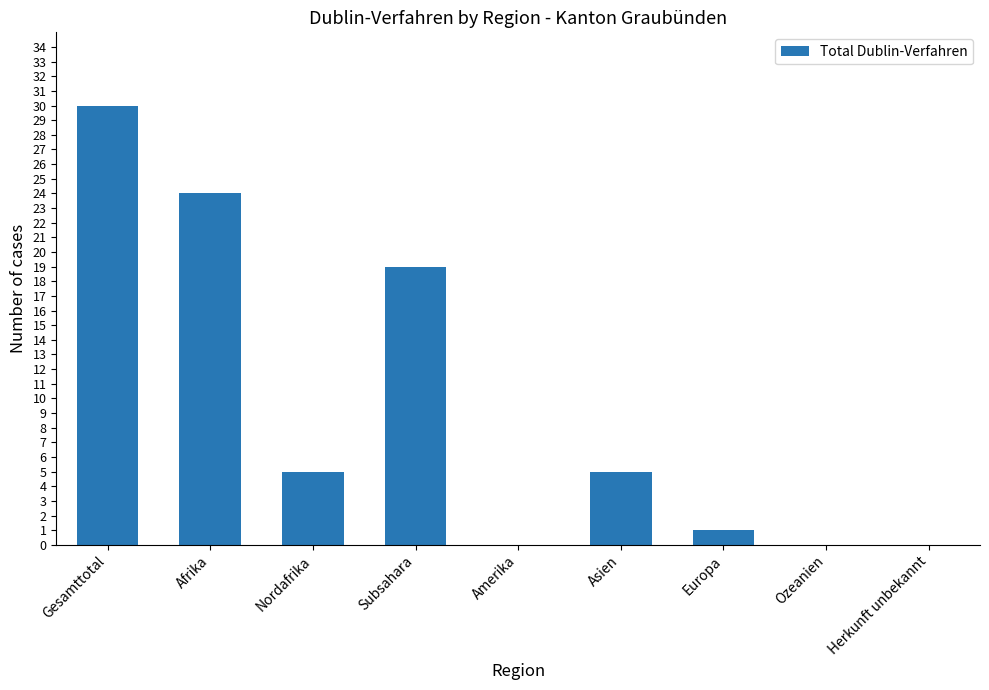

Read the value at Gesamttotal.

30